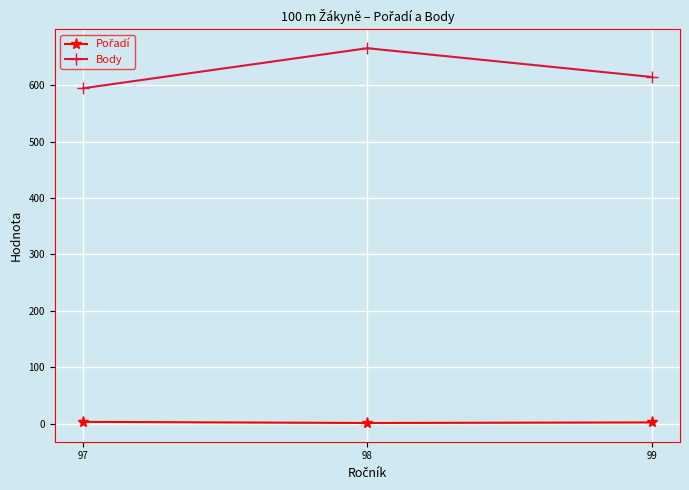

How many series are shown in this chart?

2